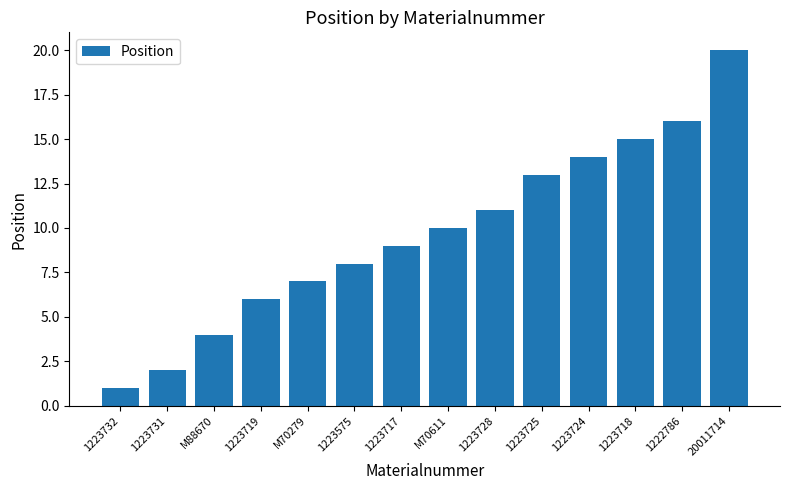

List the labels in order of value, largest first.

20011714, 1222786, 1223718, 1223724, 1223725, 1223728, M70611, 1223717, 1223575, M70279, 1223719, M88670, 1223731, 1223732